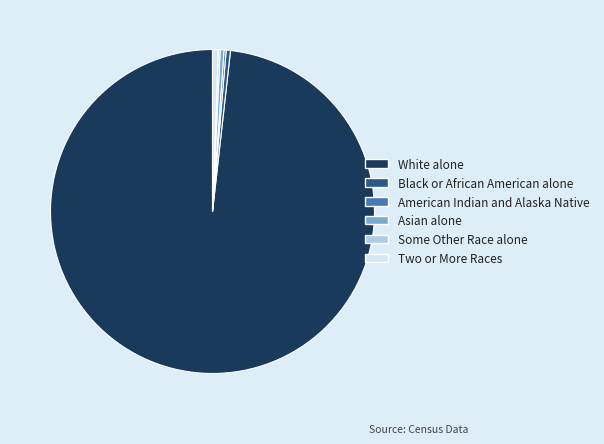

Is there any slice that represents more than half of the pie?

Yes